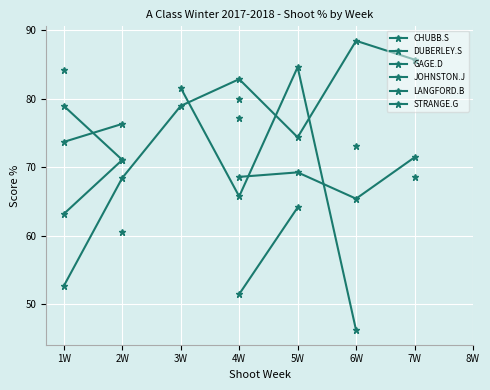

In CHUBB.S, how many points are higher than both neighbors (excluding endpoints)?

1